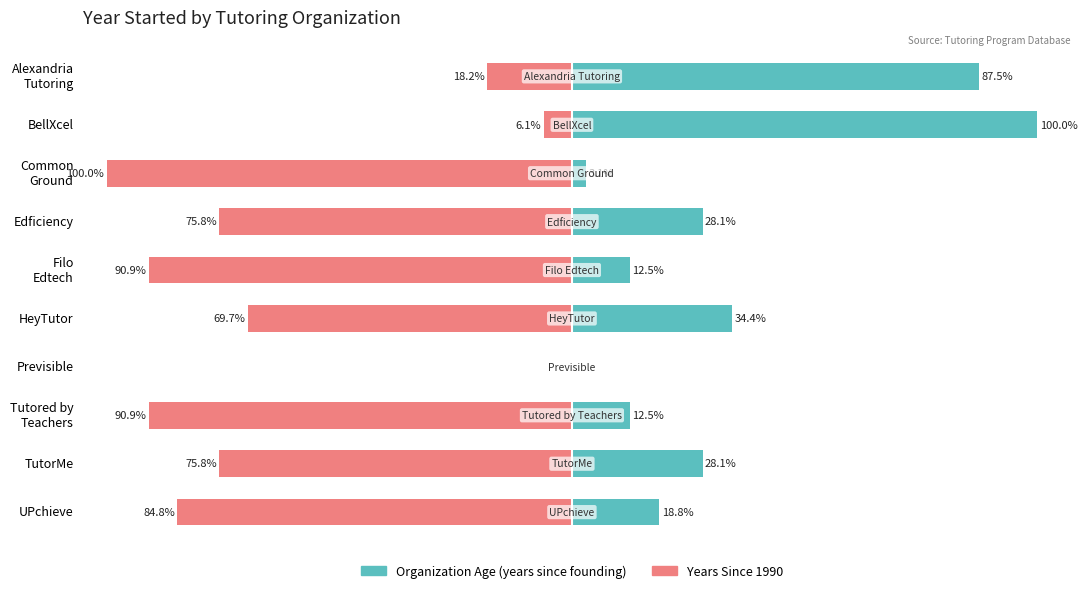

At how many categories does at least one series exceed -92?

10